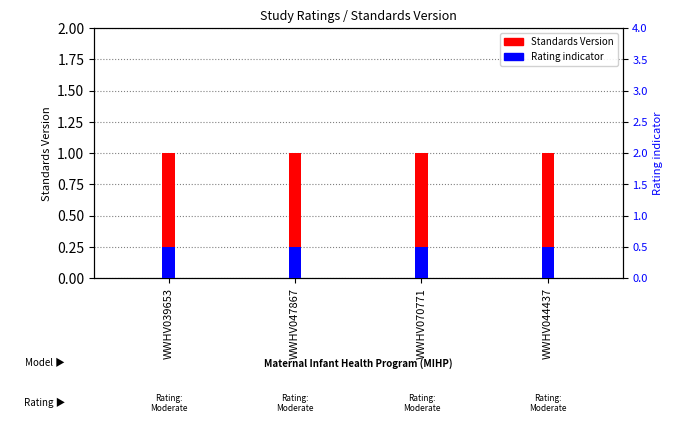

At WWHV044437, list the series in order from largest to smallest.

Standards Version, Rating indicator